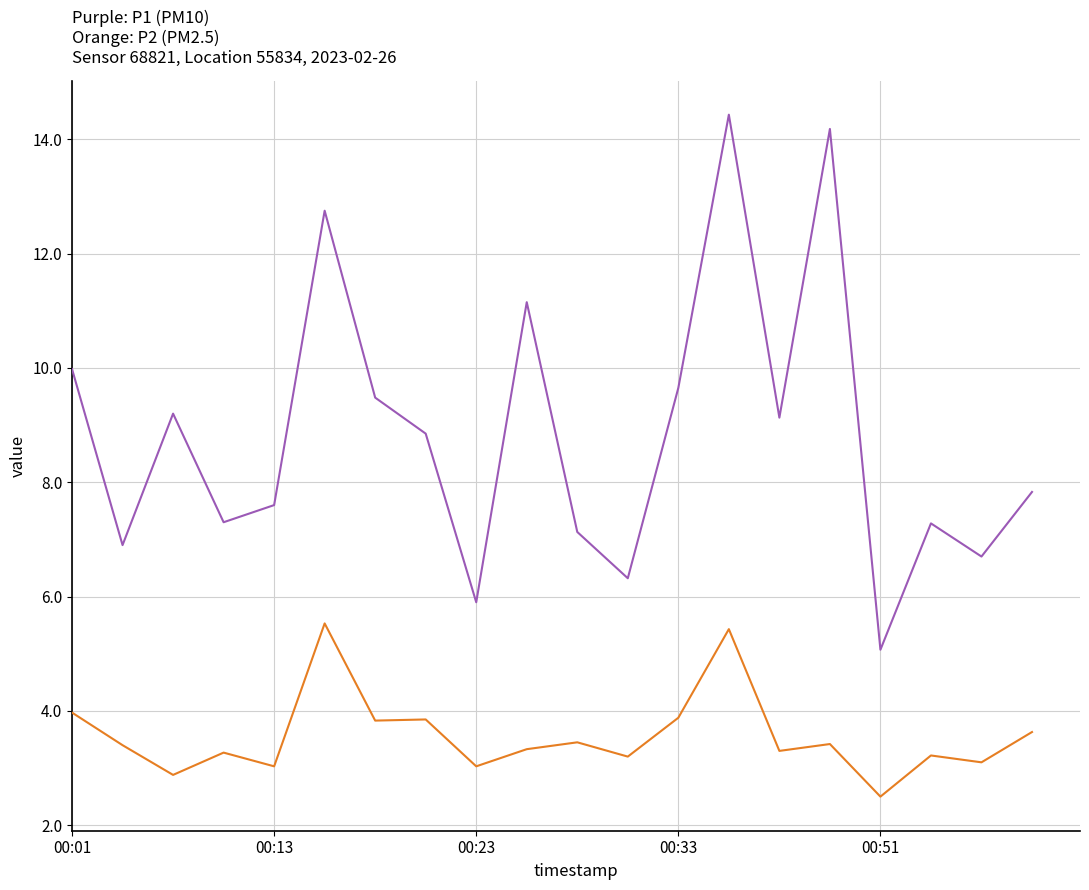

What is the smallest value displayed?

2.5